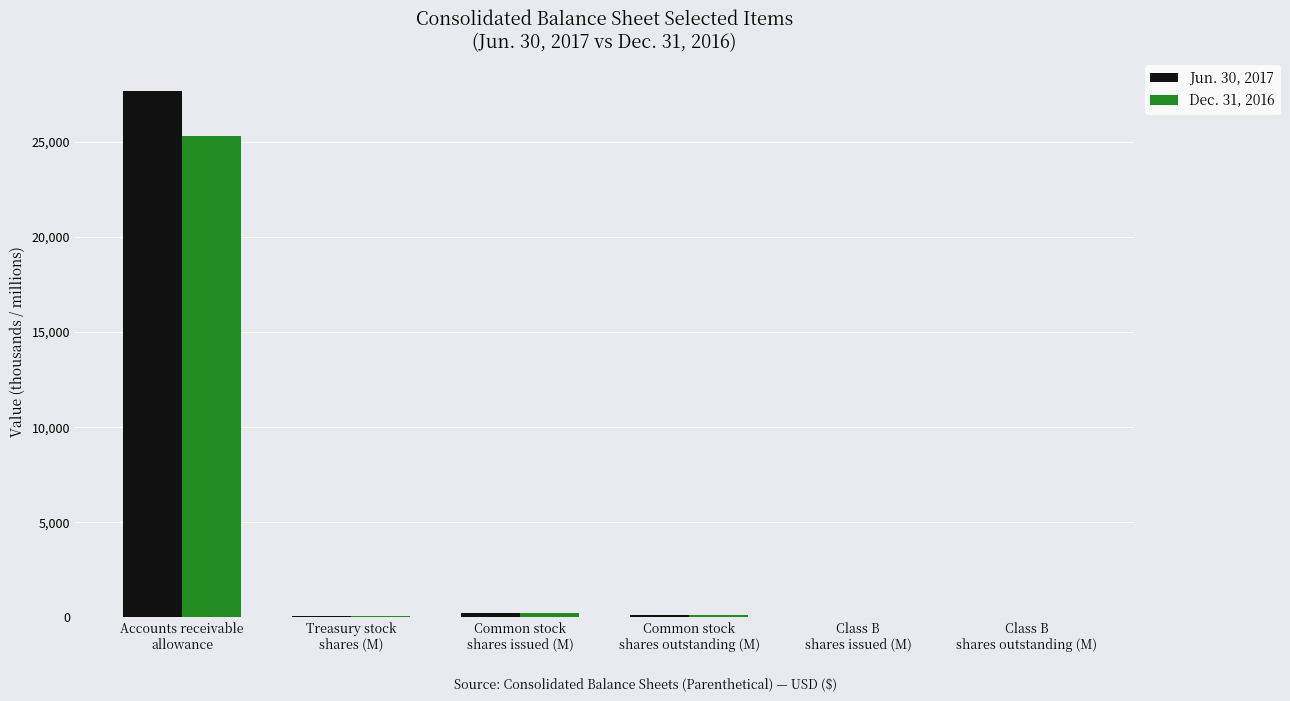

What is the sum of all Dec. 31, 2016 values?

25752.2